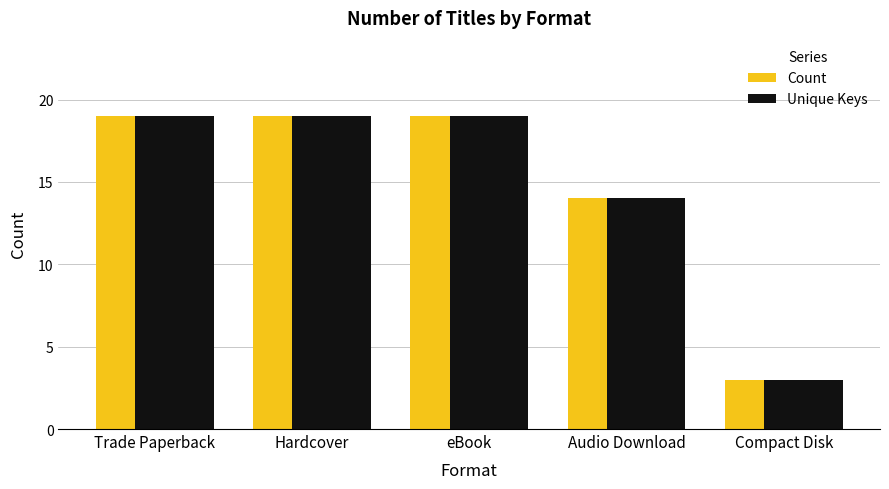

At which label is Unique Keys closest to 11?

Audio Download